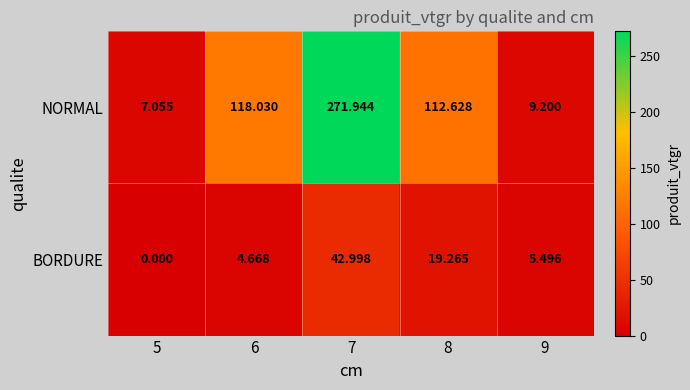

What is the total value across all series at 8?

131.9